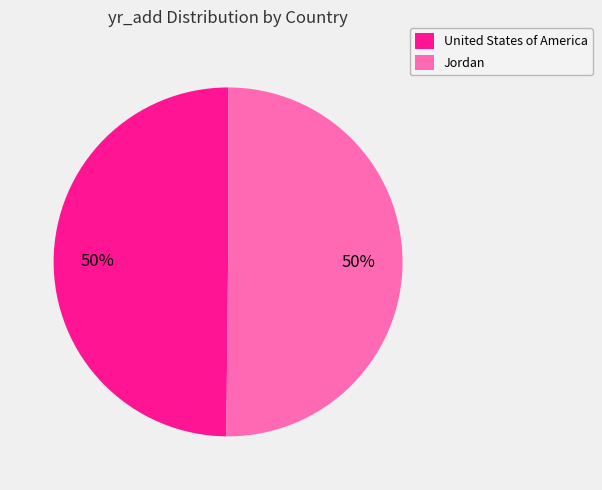

Combined, do Jordan and United States of America account for over 50%?

Yes